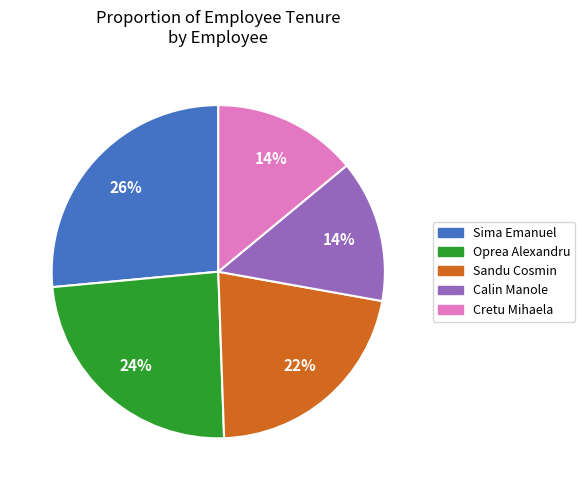

To the nearest percent, what percentage of the pie is Cretu Mihaela?

14%